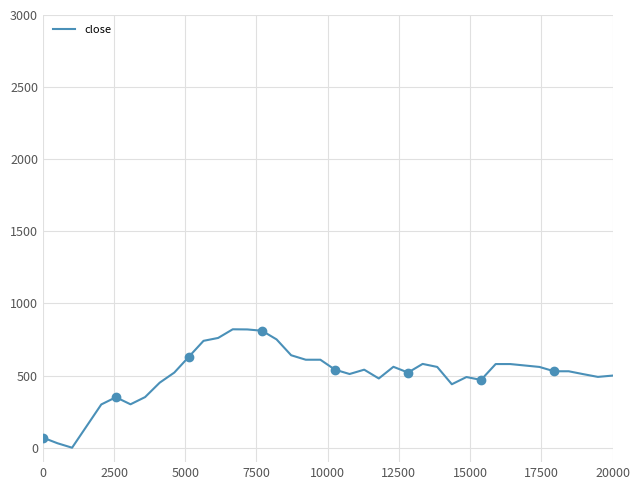

Reading right to left, transcribe all the data shown in this chart.

500.0	491.0	510.0	530.0	530.0	560.0	570.0	580.0	580.0	470.0	490.0	440.0	560.0	581.0	521.0	561.0	480.0	541.0	511.0	541.0	610.0	610.0	641.0	751.0	811.0	820.0	821.0	761.0	741.0	631.0	521.0	451.0	351.0	301.0	350.0	300.0	150.0	0.0	31.0	70.0